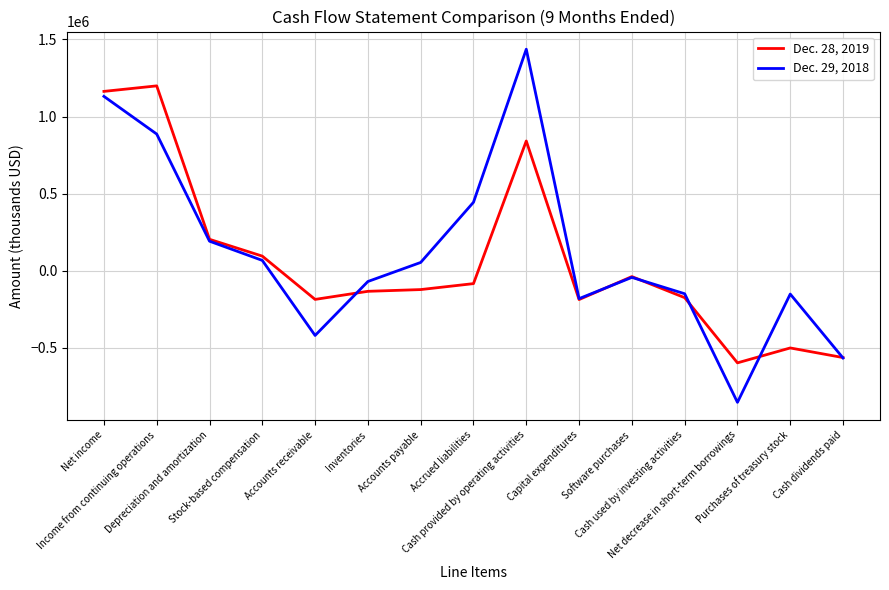

What is the approximate value of Dec. 28, 2019 at Stock-based compensation?

95304